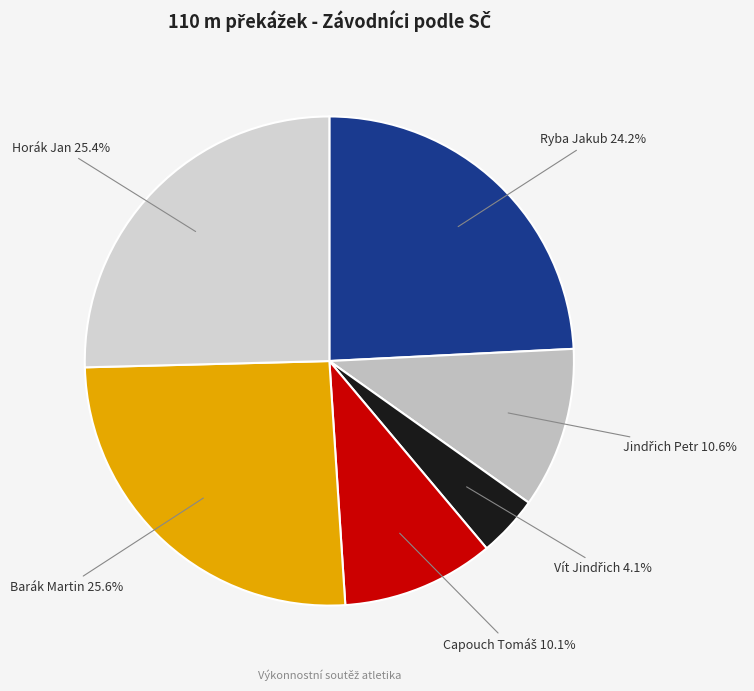

Is there any slice that represents more than half of the pie?

No